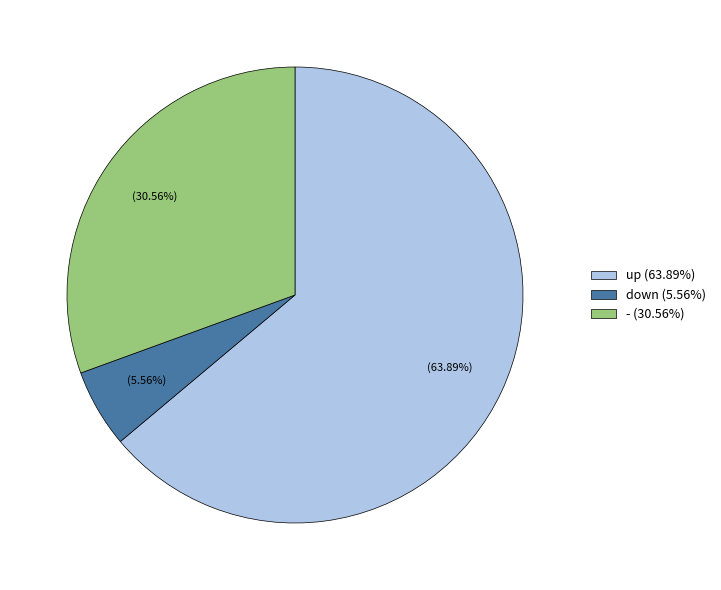

The down slice represents 6% of the pie. True or false?

True